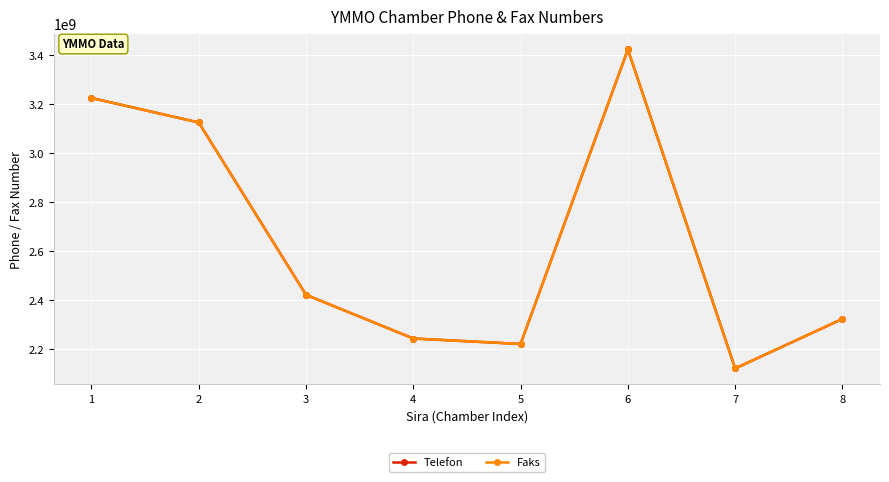

What is the value of the Telefon point at the 2nd from the left?

3124677001